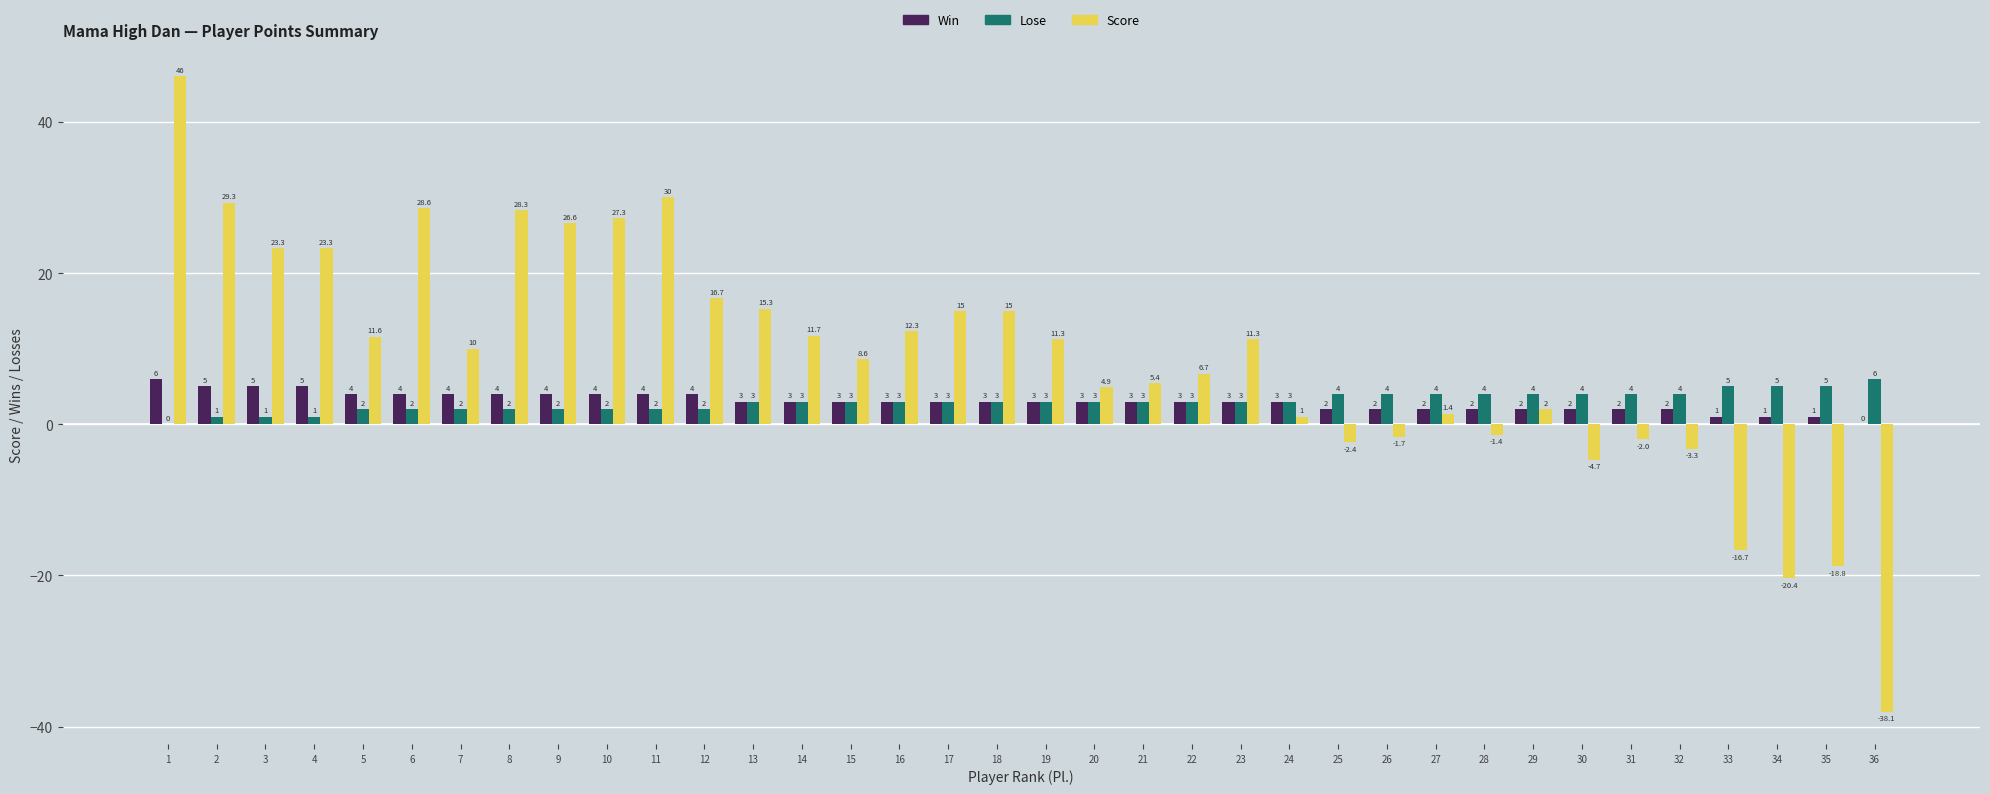

Reading left to right, transcribe all the data shown in this chart.

Win: 6.0	5.0	5.0	5.0	4.0	4.0	4.0	4.0	4.0	4.0	4.0	4.0	3.0	3.0	3.0	3.0	3.0	3.0	3.0	3.0	3.0	3.0	3.0	3.0	2.0	2.0	2.0	2.0	2.0	2.0	2.0	2.0	1.0	1.0	1.0	0.0
Lose: 0.0	1.0	1.0	1.0	2.0	2.0	2.0	2.0	2.0	2.0	2.0	2.0	3.0	3.0	3.0	3.0	3.0	3.0	3.0	3.0	3.0	3.0	3.0	3.0	4.0	4.0	4.0	4.0	4.0	4.0	4.0	4.0	5.0	5.0	5.0	6.0
Score: 46.0	29.3	23.3	23.3	11.6	28.6	10.0	28.3	26.6	27.3	30.0	16.7	15.3	11.7	8.6	12.3	15.0	15.0	11.3	4.9	5.4	6.7	11.3	1.0	-2.4	-1.7	1.4	-1.4	2.0	-4.7	-2.0	-3.3	-16.7	-20.4	-18.8	-38.1